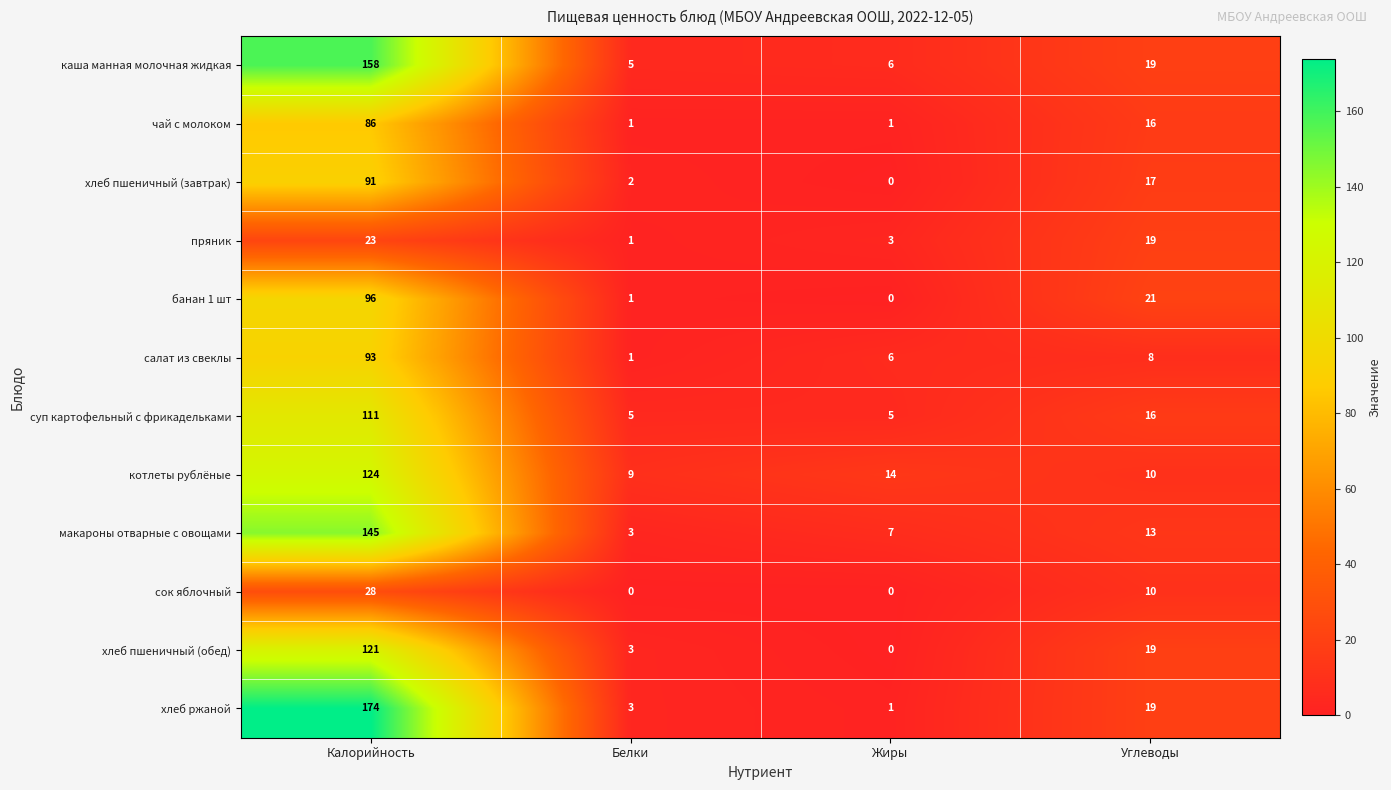

True or false: салат из свеклы has a value of 0 at Белки.

False